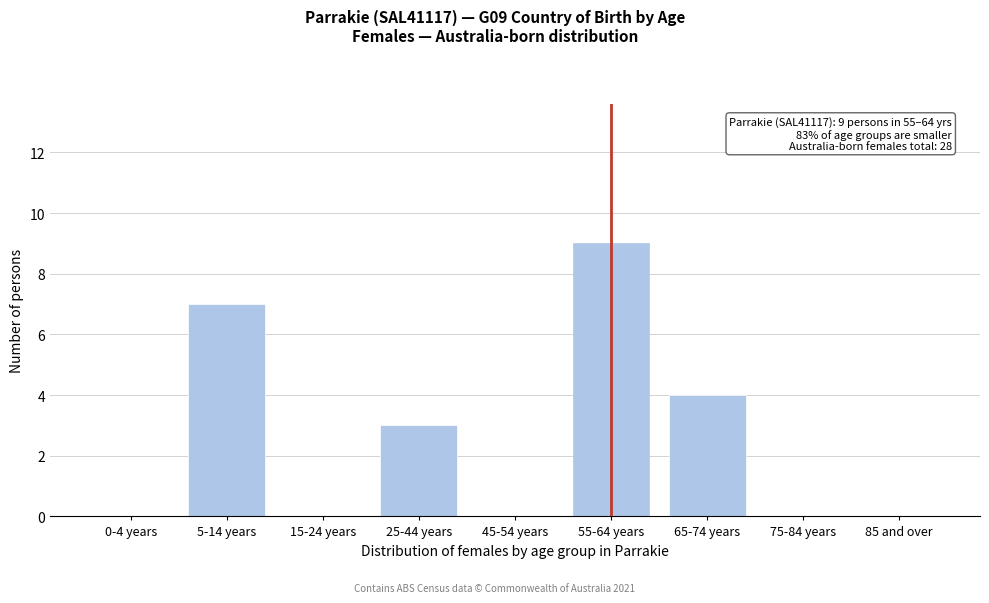

Reading left to right, list all the values displayed in this chart.

0-4 years=0	5-14 years=7	15-24 years=0	25-44 years=3	45-54 years=0	55-64 years=9	65-74 years=4	75-84 years=0	85 and over=0